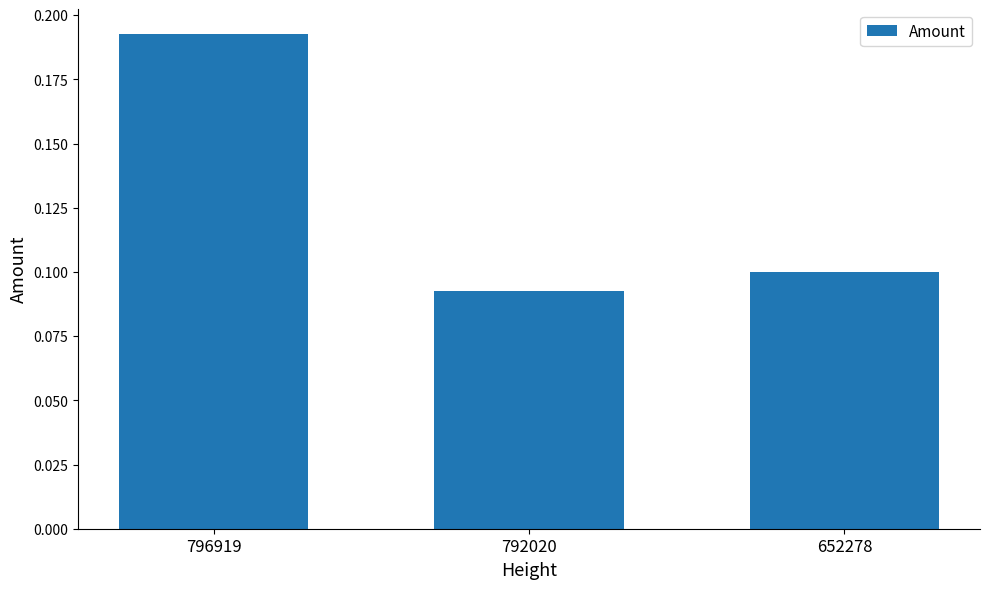

Which category has the lowest value across all series?

792020